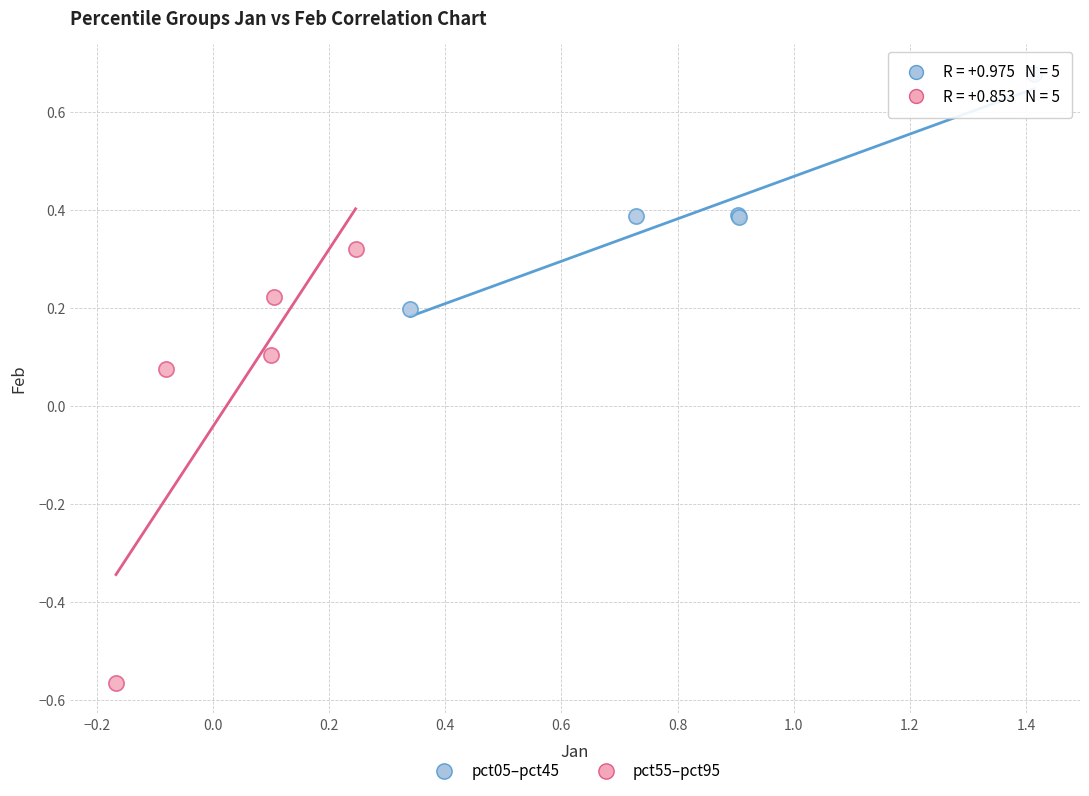

Which series contains the lowest Y value?

pct55–pct95